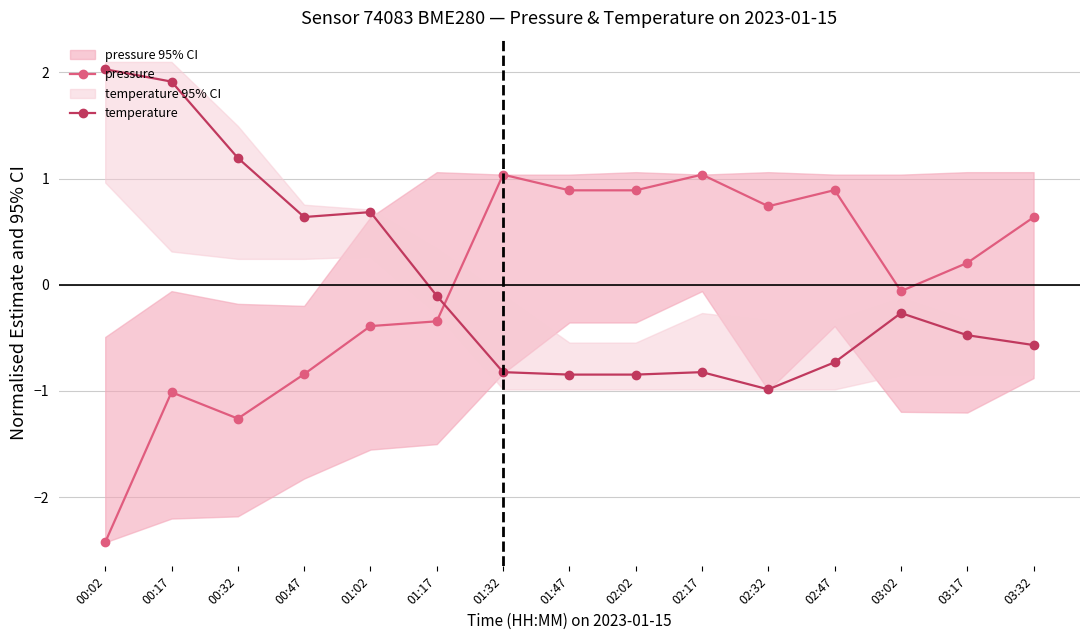

Which label corresponds to the largest value in the chart?

00:02